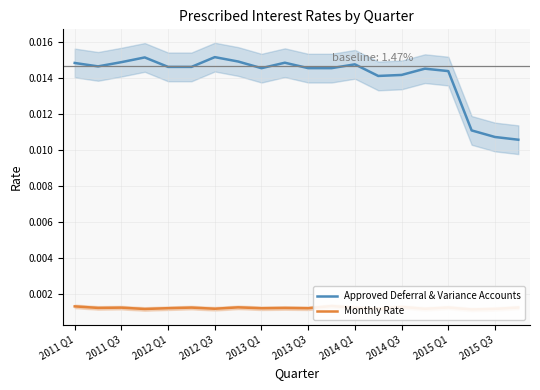

The Approved Deferral & Variance Accounts series shows 0.0 at 2015 Q1. True or false?

True